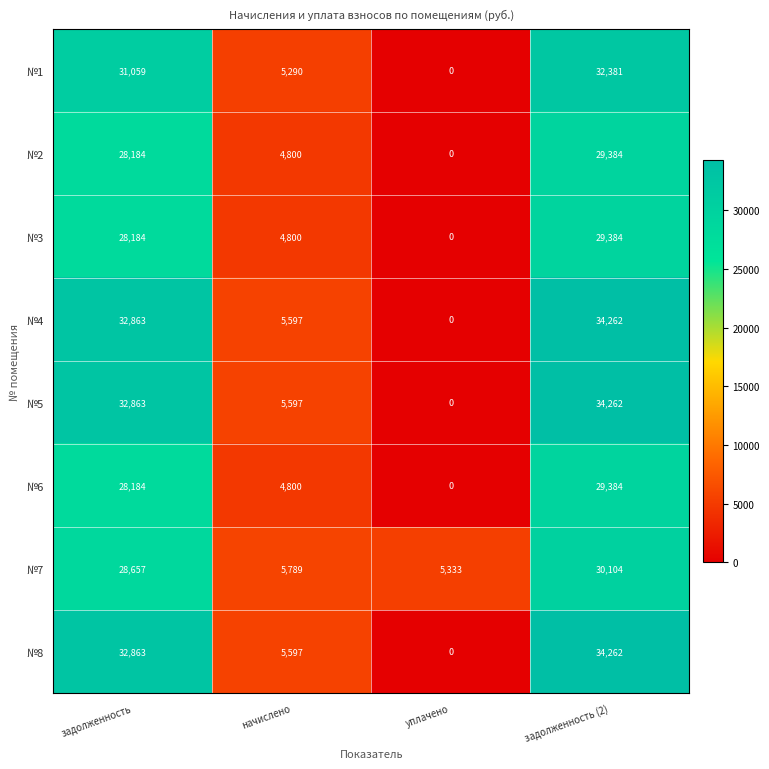

What is the difference between the №6 values at задолженность (2) and начислено?

24584